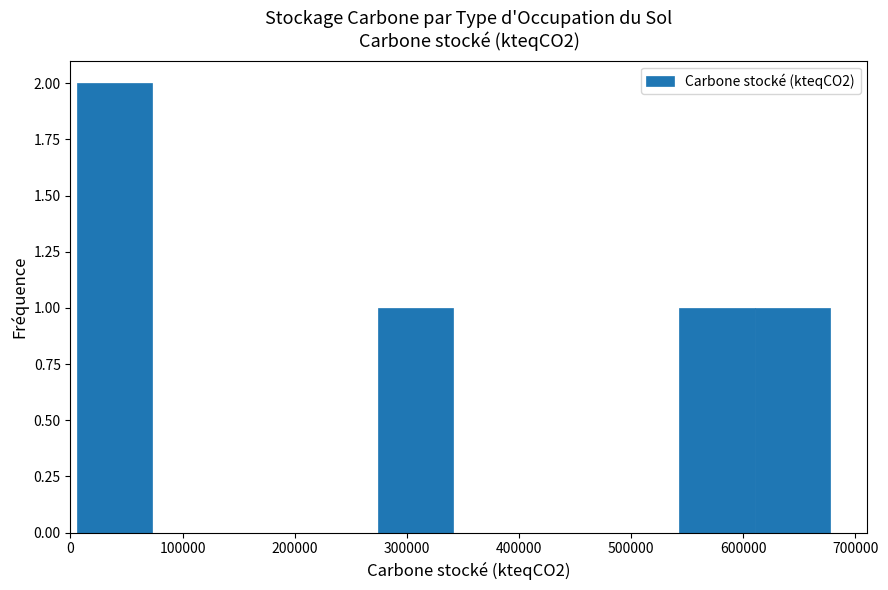

What is the height of the bar covering 270000 to 340000 on the x-axis? Neither the bar edges nor the heights are printed on the chart, so give them approximately, as read against the axes.

1